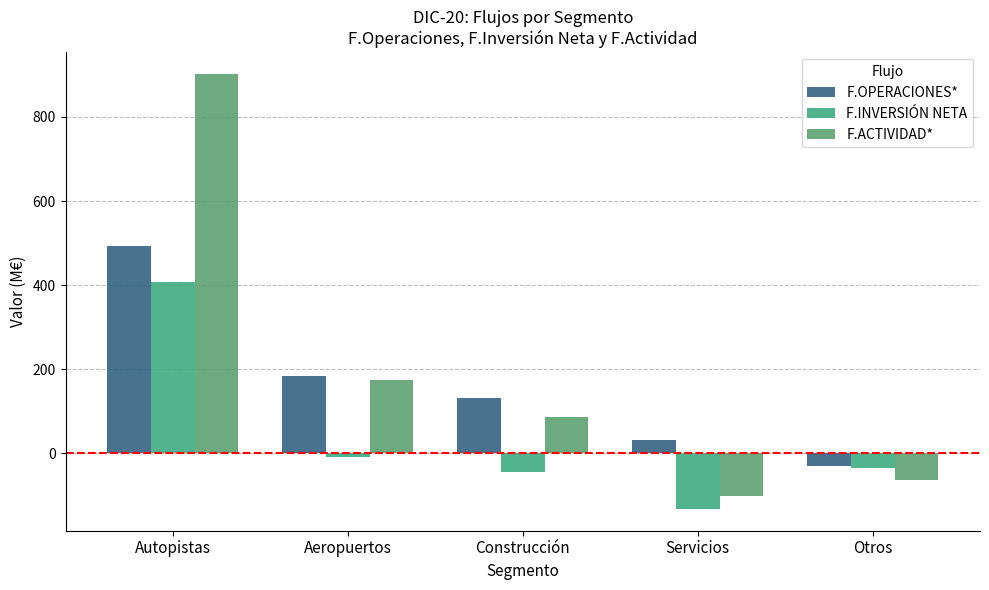

Reading left to right, what are all the values shown in this chart?

F.OPERACIONES*: 494	183	132	31	-29
F.INVERSIÓN NETA: 408	-8	-44	-132	-34
F.ACTIVIDAD*: 902	175	87	-101	-63